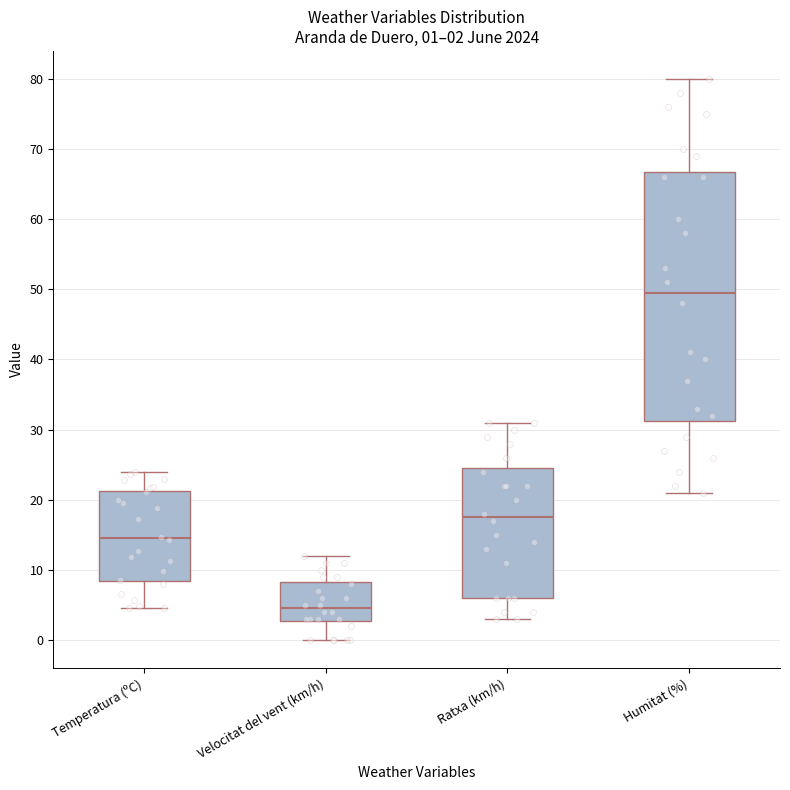

Which box has the highest median line?

Humitat (%)